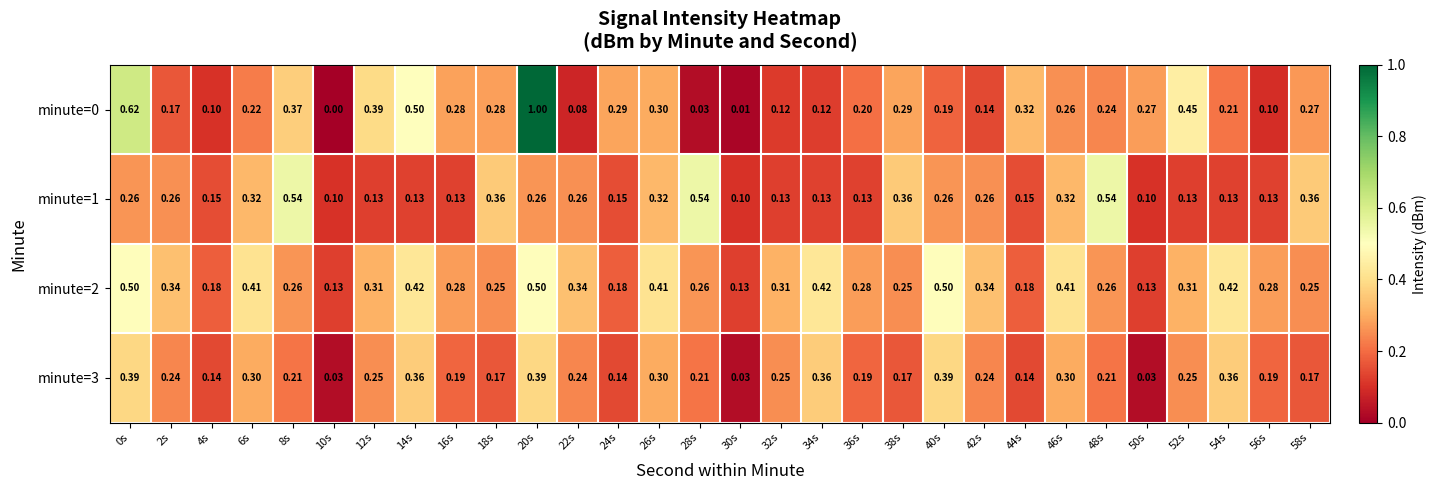

Which label corresponds to the smallest value in the chart?

10s